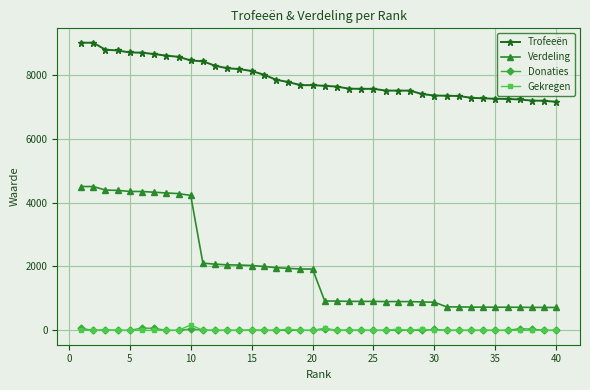

Which series has the widest spread of values?

Verdeling